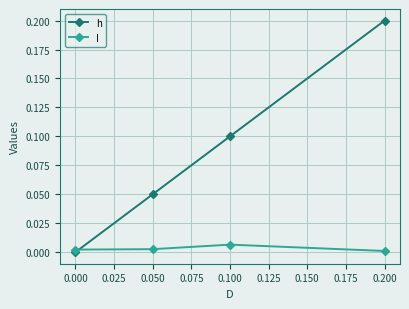

How many lines are shown in the chart?

2